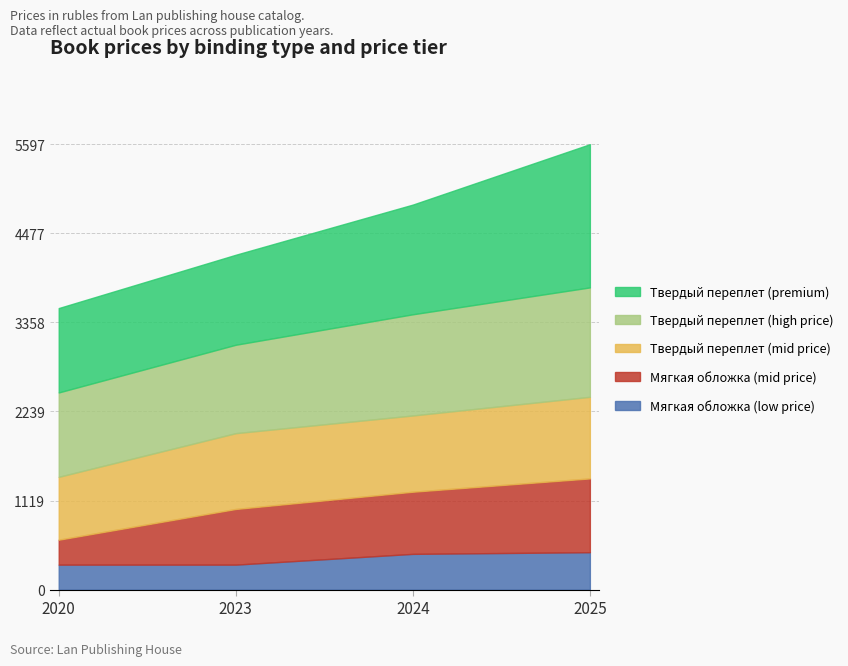

At 2025, list the series in order from smallest to largest.

Мягкая обложка (low price), Мягкая обложка (mid price), Твердый переплет (mid price), Твердый переплет (high price), Твердый переплет (premium)